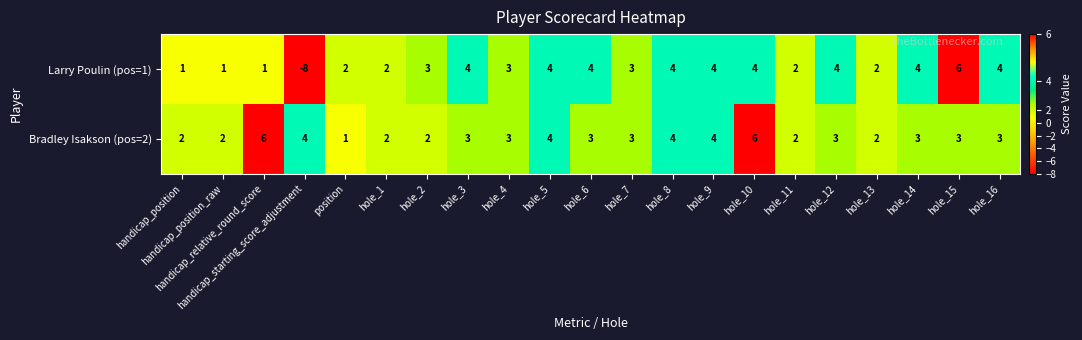

What is the maximum value shown in the chart?

6